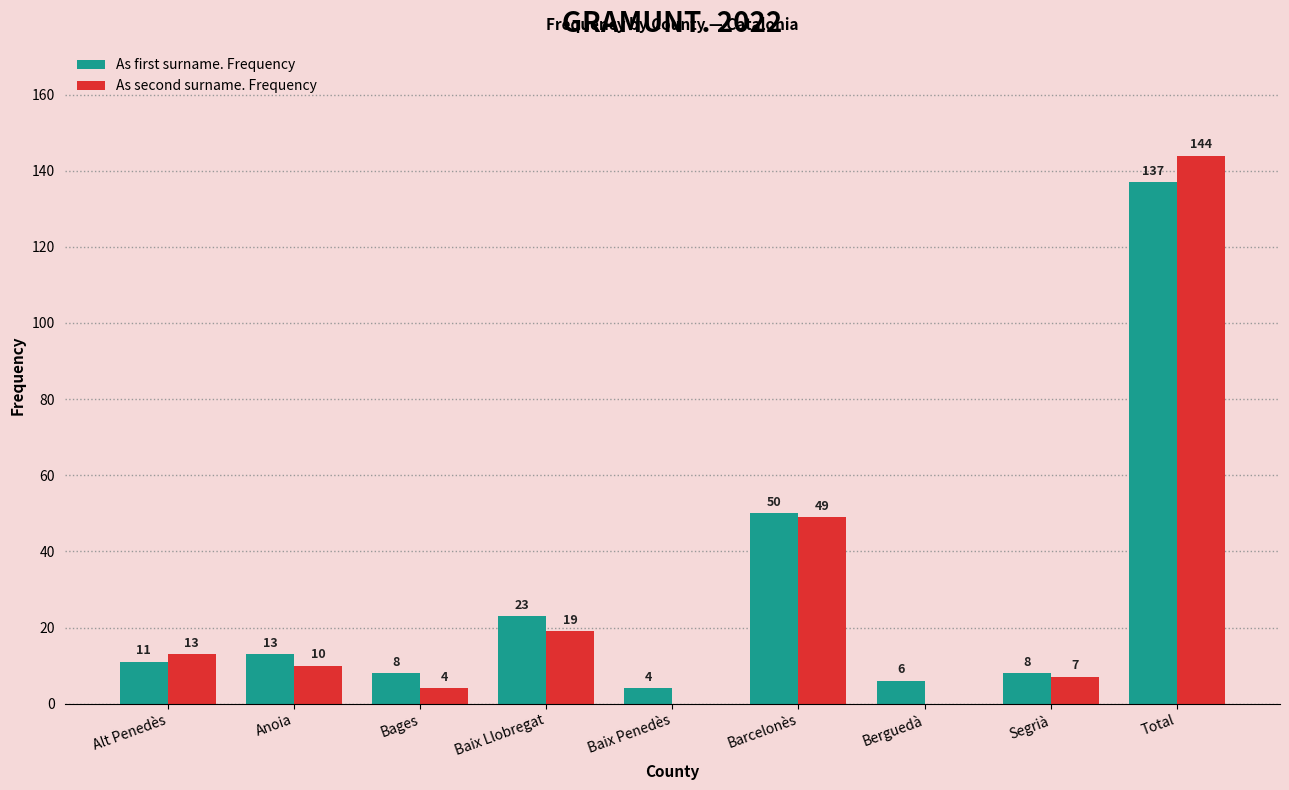

Are the bars grouped side by side (vs. stacked)?

Yes